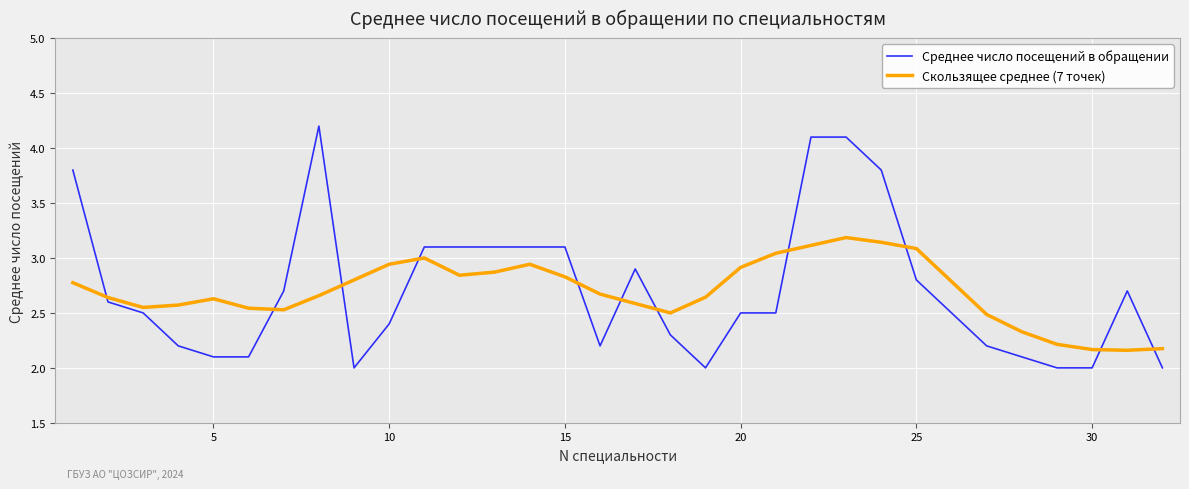

Which series has the widest spread of values?

Среднее число посещений в обращении